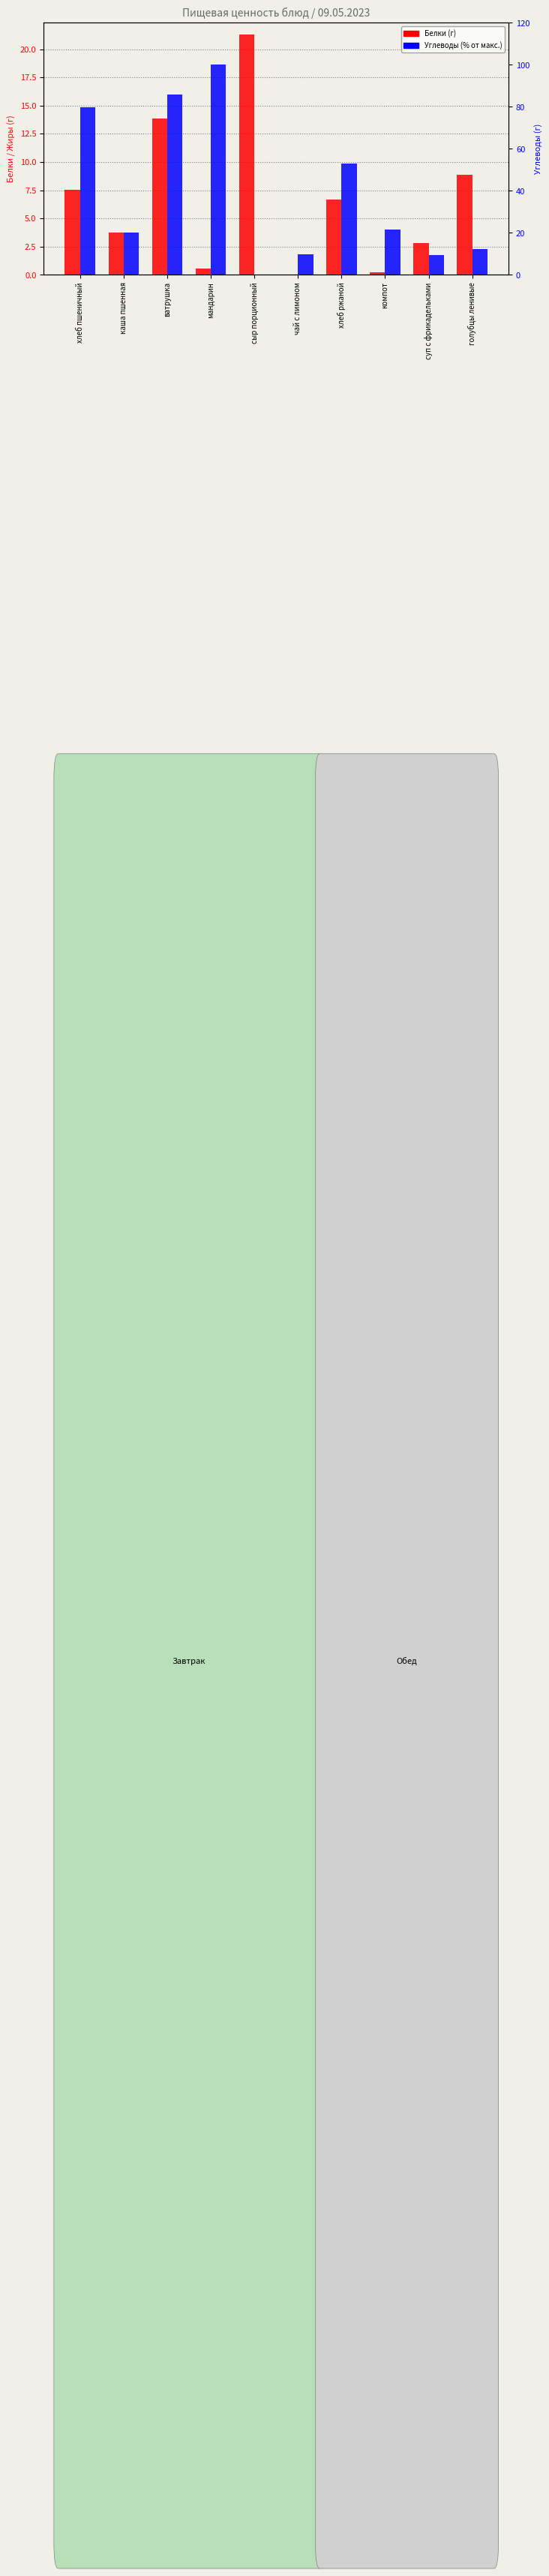

At which category is the sum across all series the highest?

мандарин